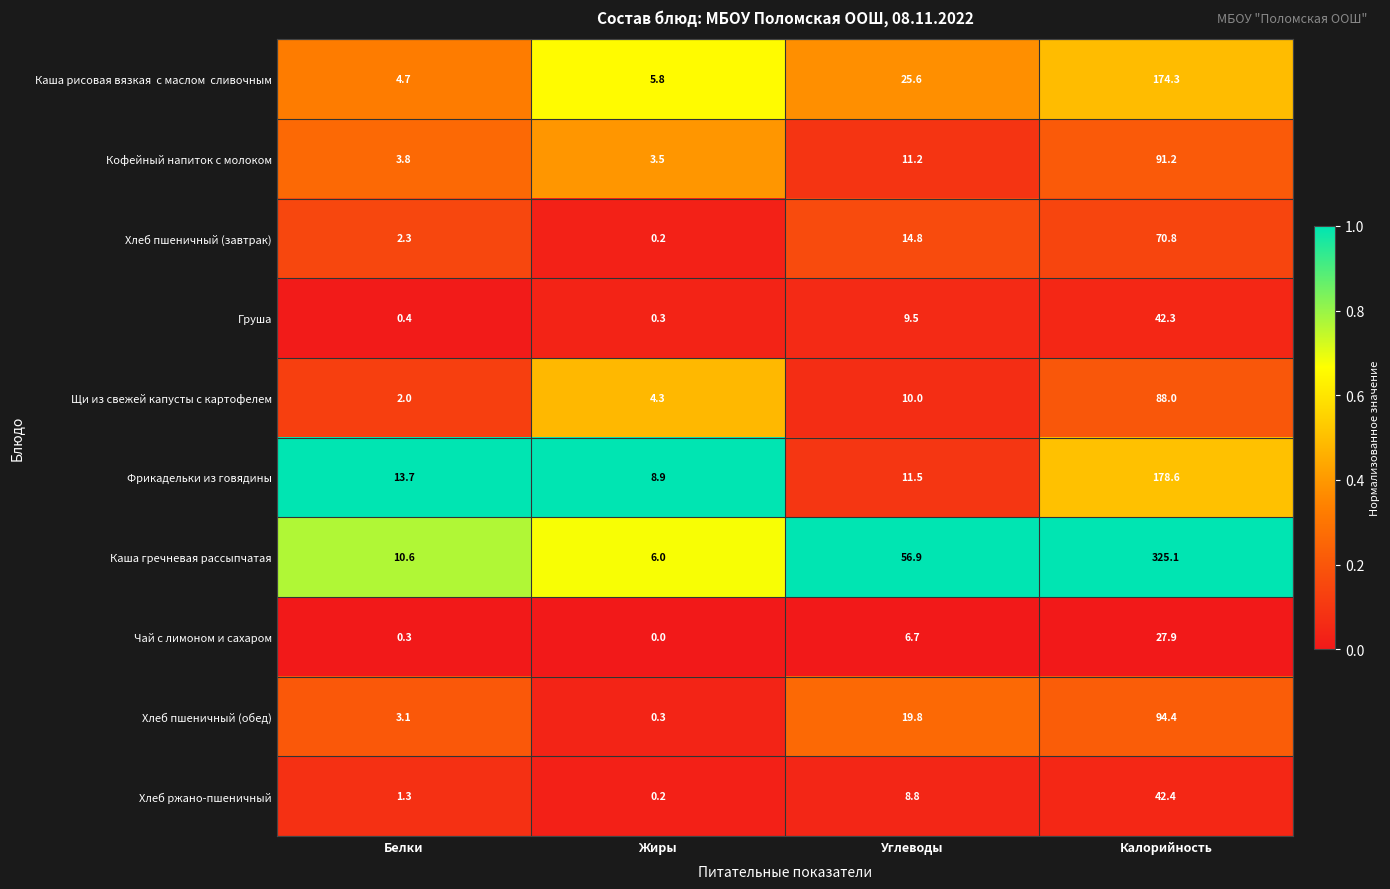

What is the spread (max minus min) of values at Белки?

13.4